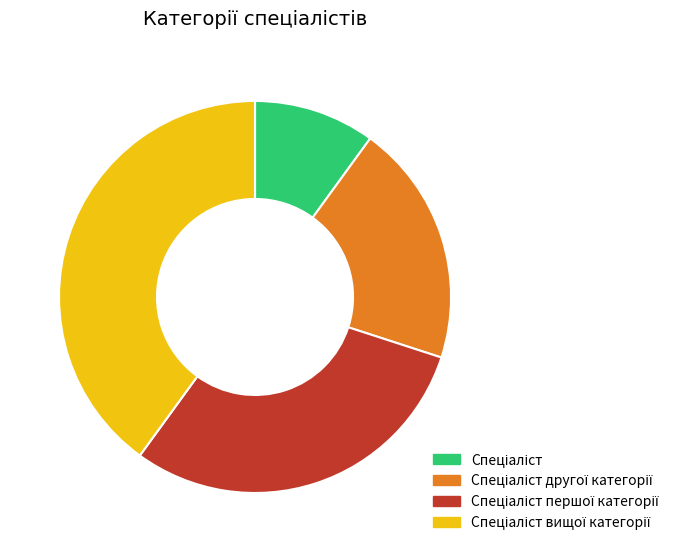

Is there a majority slice in this chart?

No